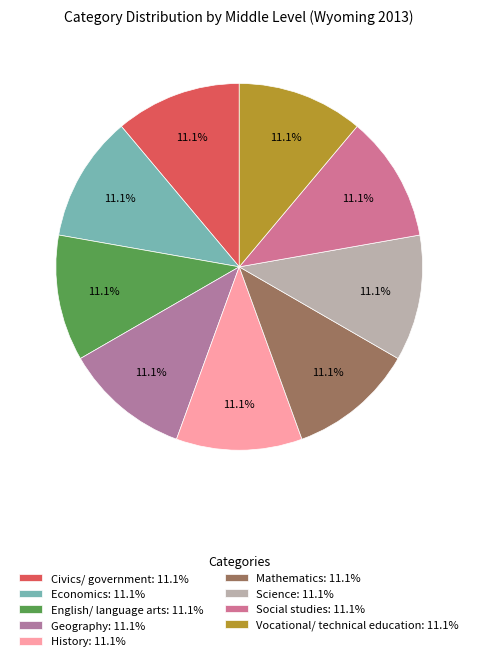

How many slices are in this pie chart?

9